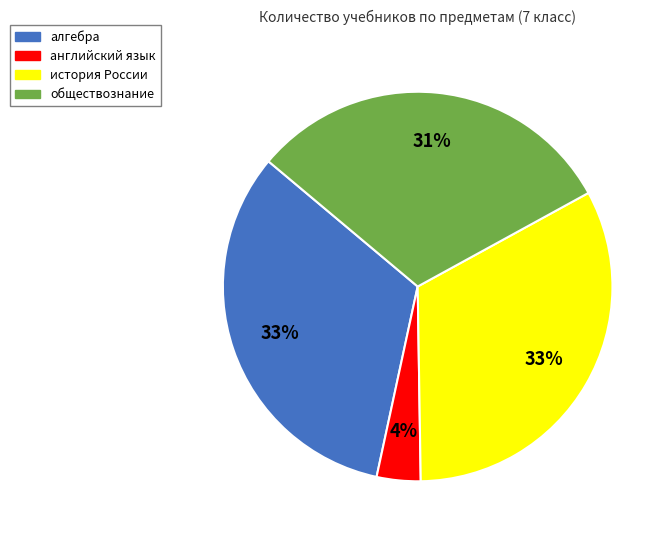

Do английский язык and алгебра together represent more than half of the pie?

No